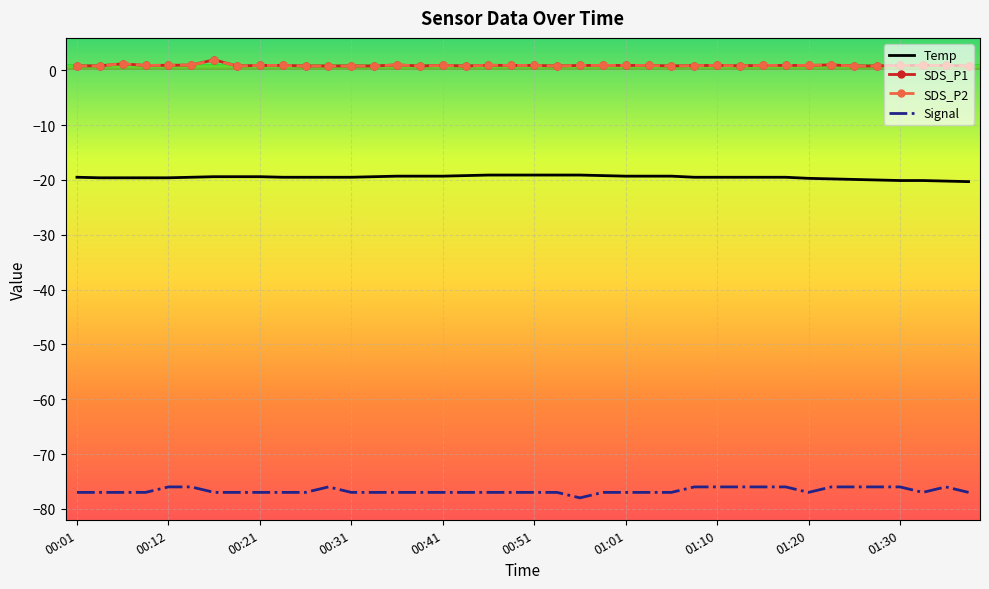

What is the maximum value for Signal?

-76.0